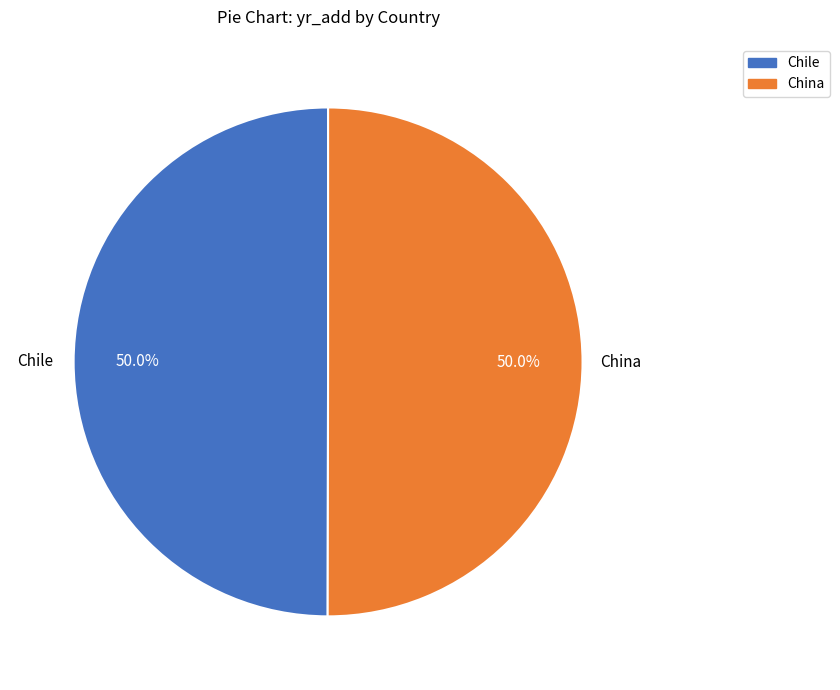

Combined, do Chile and China account for over 50%?

Yes